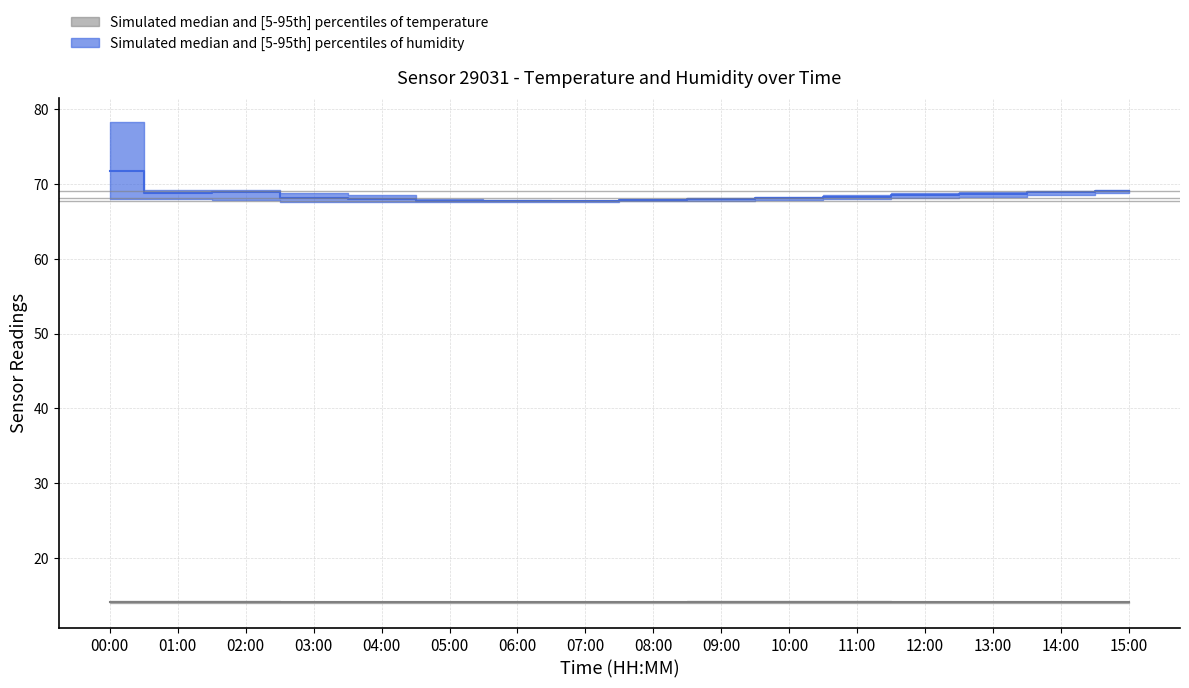

Which category has the highest value across all series?

00:00